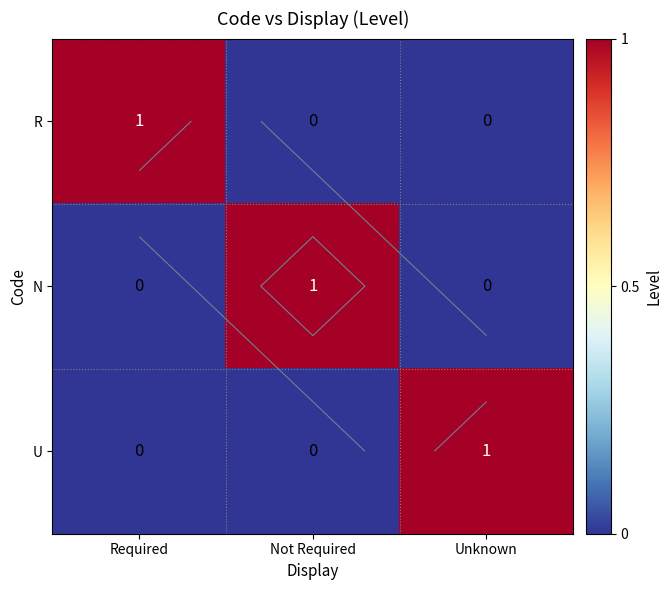

What is the spread (max minus min) of values at Not Required?

1